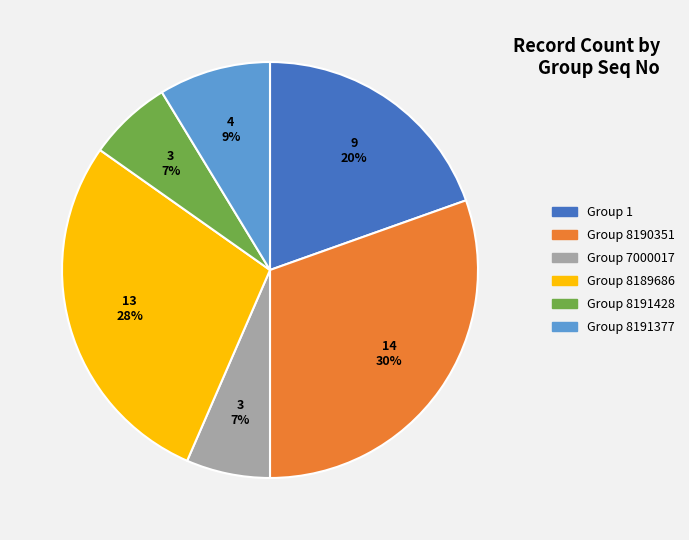

Is there a majority slice in this chart?

No